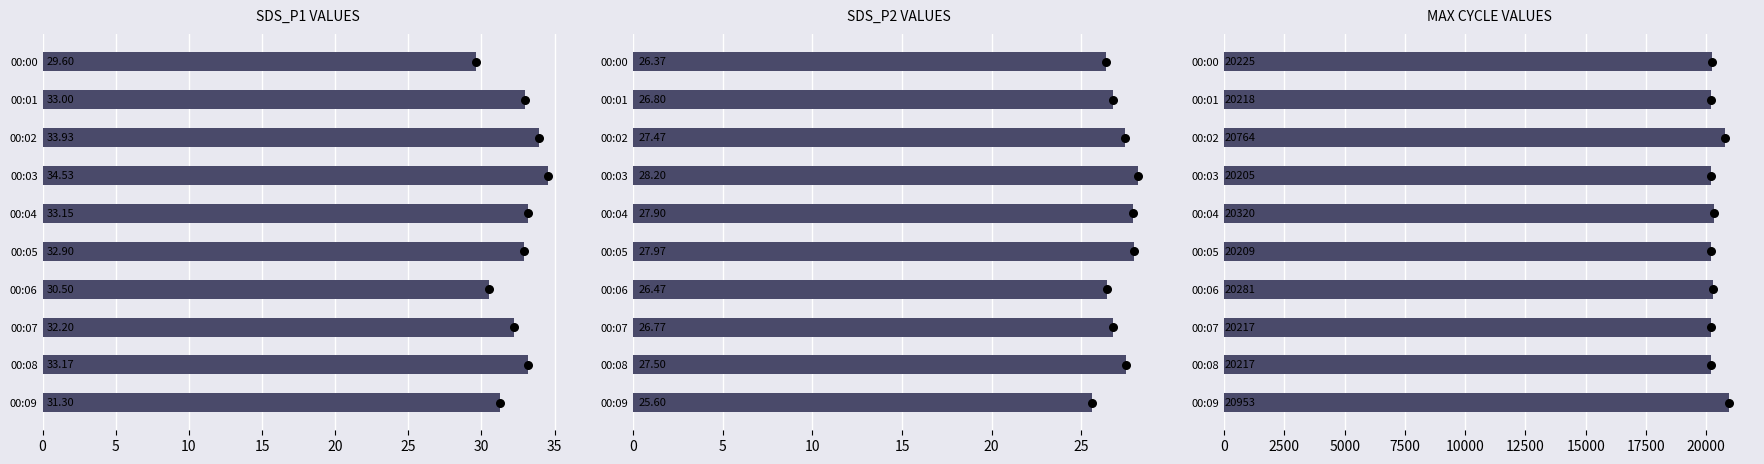

Which series contains the lowest Y value?

SDS_P2